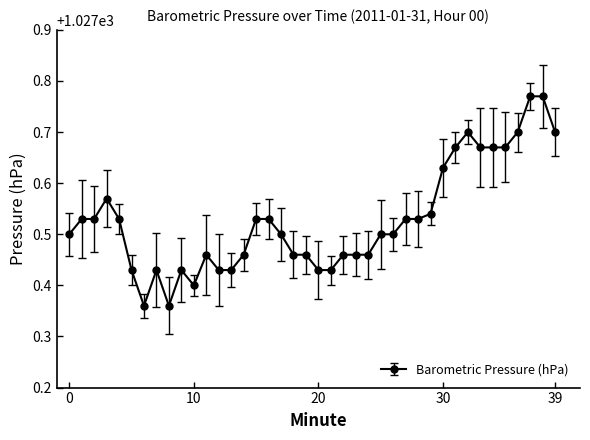

What is the difference between the maximum and minimum values?

0.4